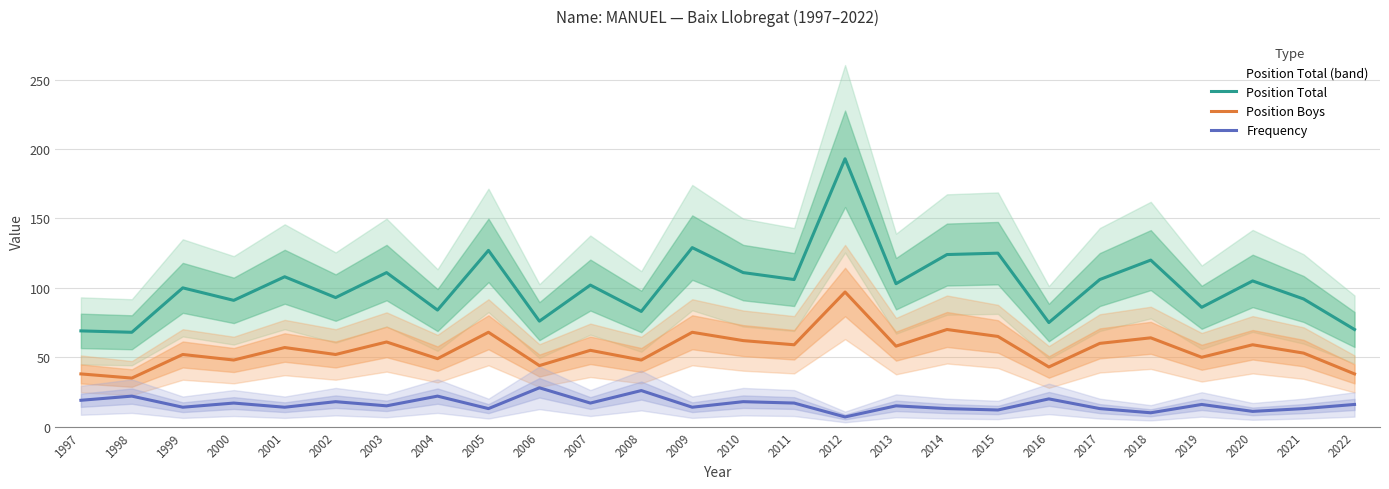

True or false: Frequency and Position Total intersect in this chart.

False